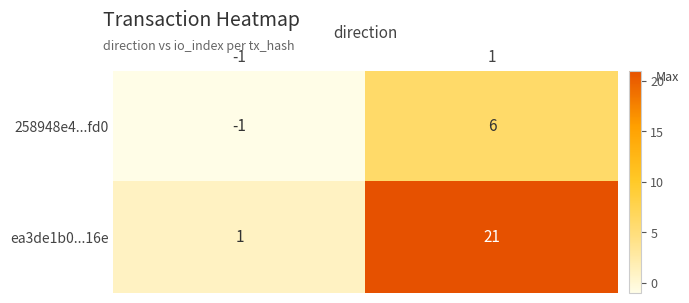

Rank the series by their average value, from lowest to highest.

258948e4...fd0, ea3de1b0...16e